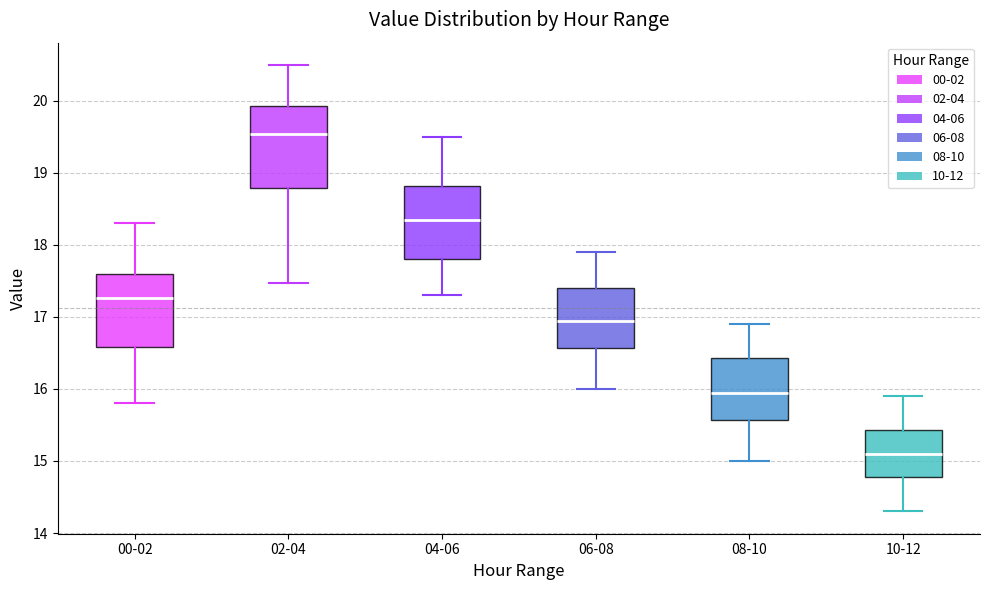

Where does the median line of the box for 04-06 sit on the y-axis? The values are not printed on the chart, so give them approximately, as read against the axis.

18.4